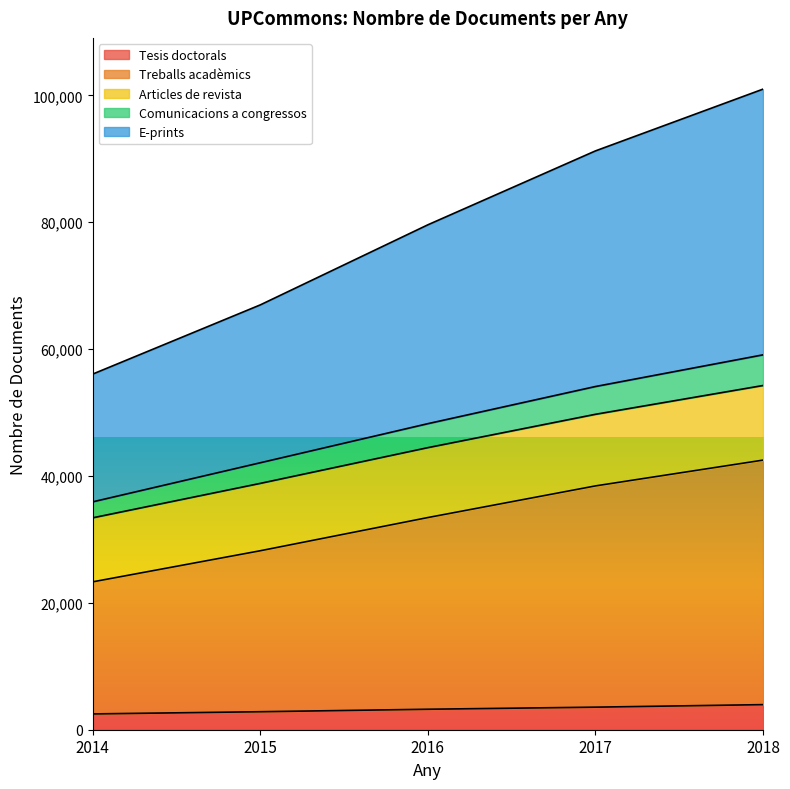

Which series has the largest total across all categories?

E-prints